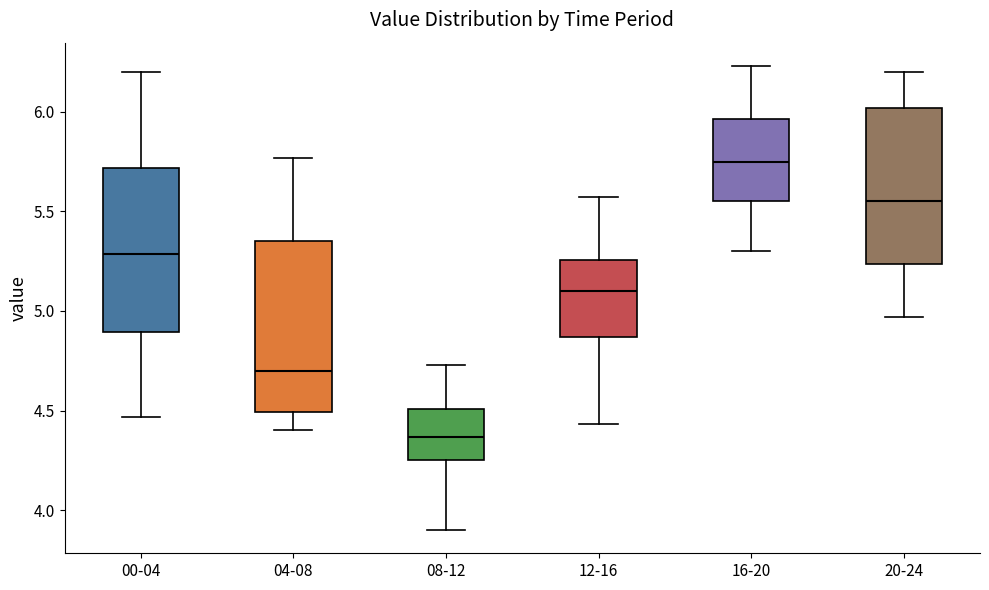

Reading left to right, read every box against the y-axis: the position of its median line, the range the box covers, and the ends of its whiskers. The values are not printed on the chart, so give them approximately, as read against the axis.

00-04: median 5.30, box 4.90 to 5.70, whiskers 4.45 to 6.20
04-08: median 4.70, box 4.50 to 5.35, whiskers 4.40 to 5.75
08-12: median 4.35, box 4.25 to 4.50, whiskers 3.90 to 4.75
12-16: median 5.10, box 4.85 to 5.25, whiskers 4.45 to 5.55
16-20: median 5.75, box 5.55 to 5.95, whiskers 5.30 to 6.25
20-24: median 5.55, box 5.25 to 6.00, whiskers 4.95 to 6.20